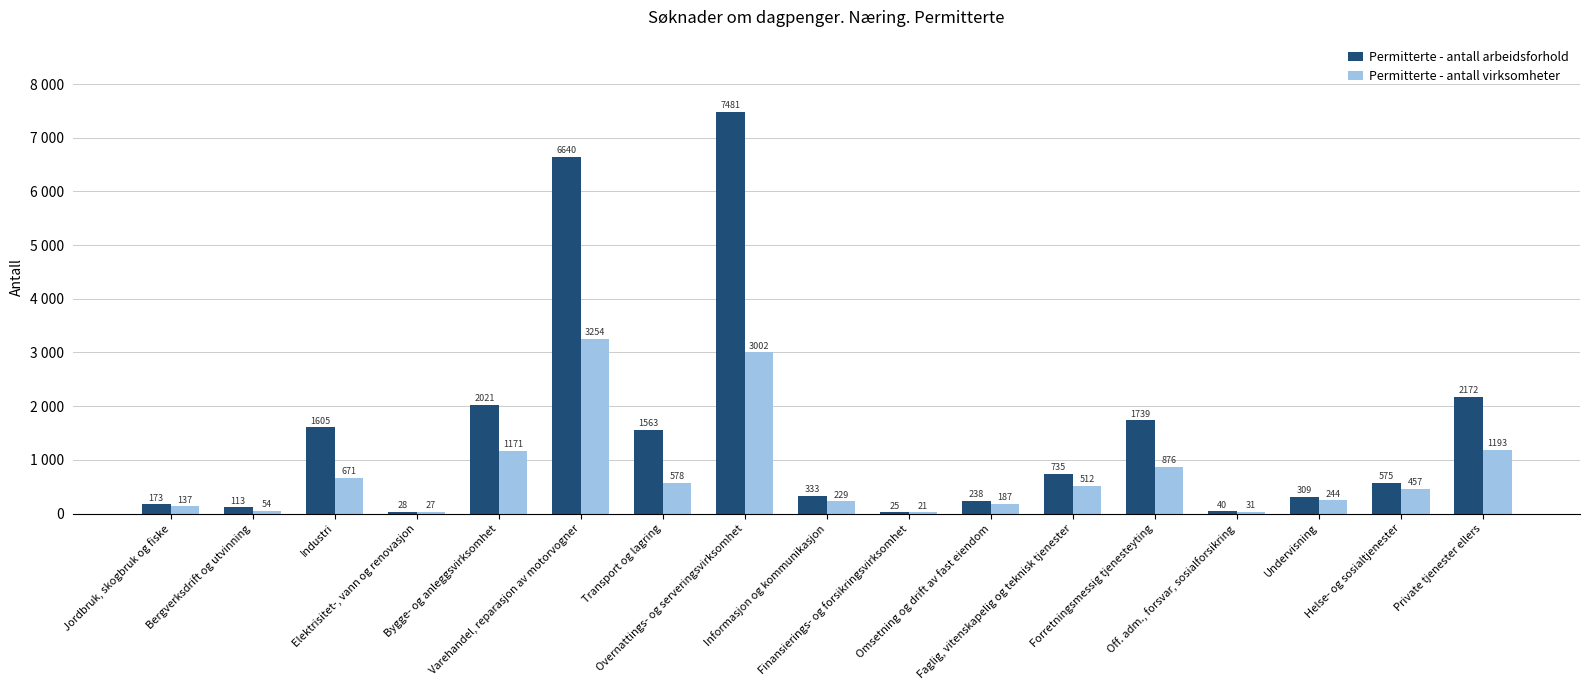

True or false: Permitterte - antall arbeidsforhold has a value of 210 at Faglig, vitenskapelig og teknisk tjenester.

False